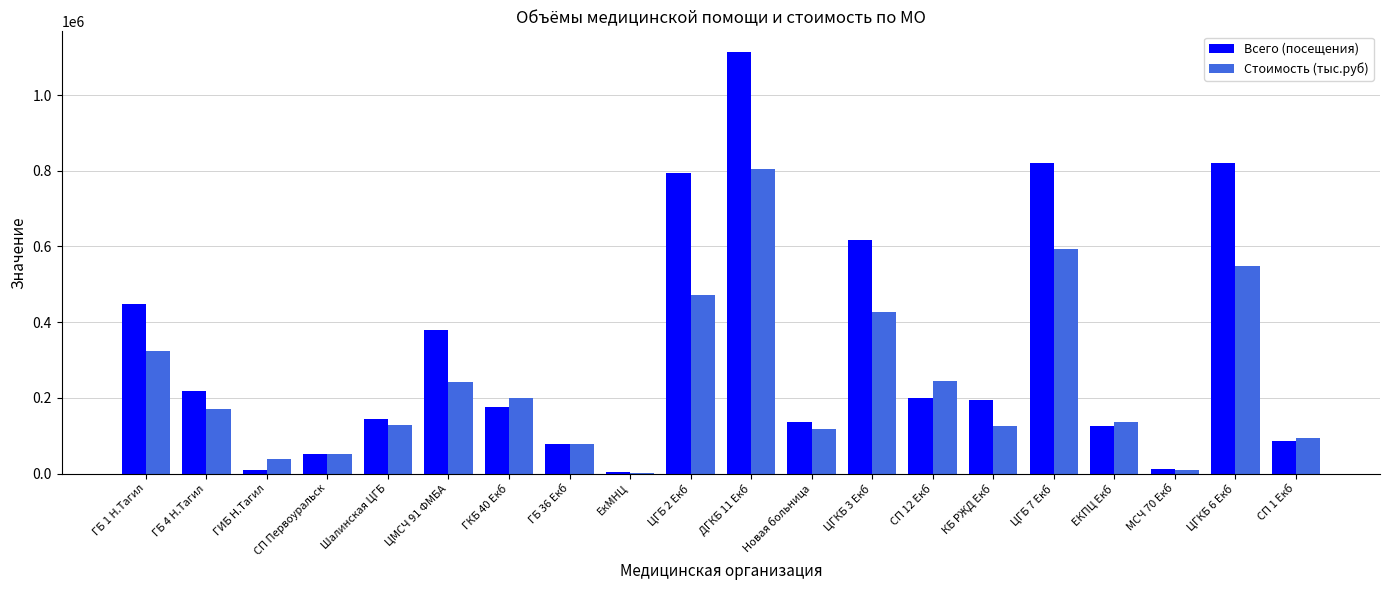

What value does the Стоимость (тыс.руб) series have at ГБ 1 Н.Тагил?

323697.9